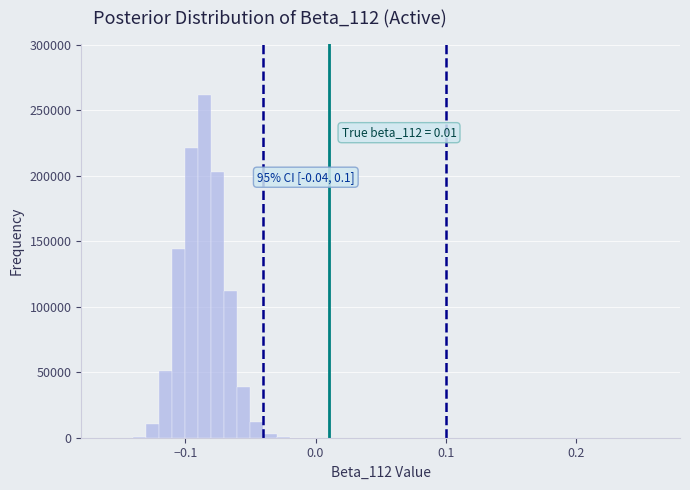

Around what value on the x-axis is the tallest bar? Give the approximate position of its centre, as read against the axis.

-0.08